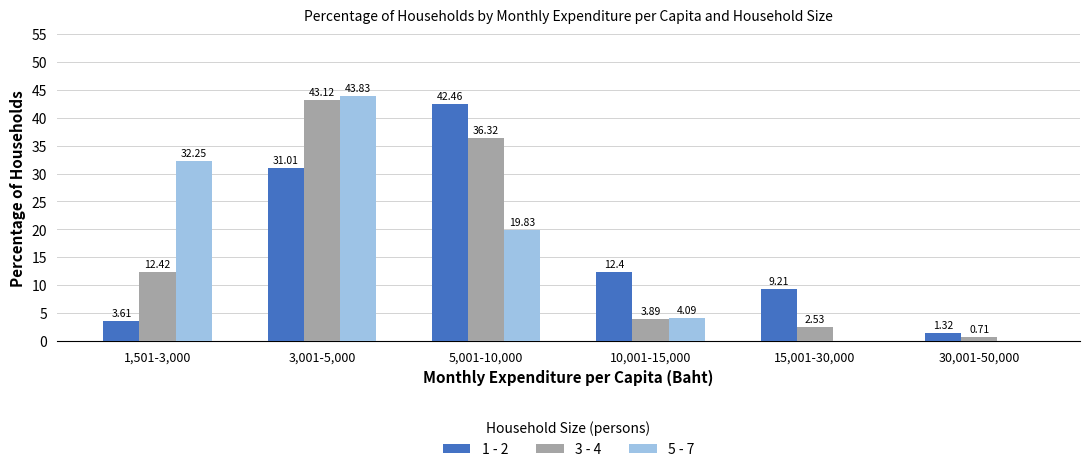

At which category is the sum across all series the highest?

3,001-5,000